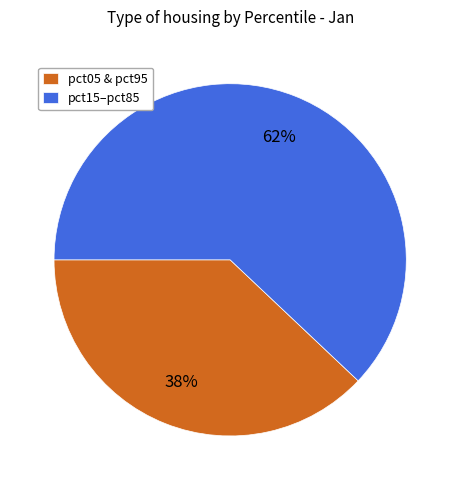

To the nearest percent, what is the difference between the largest and smallest slice percentages?

24%